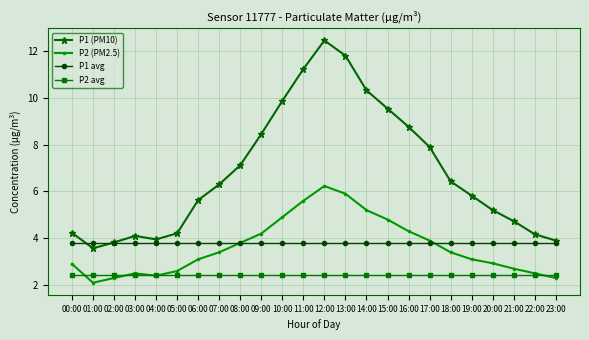

What is the lowest value of the P2 avg series?

2.4